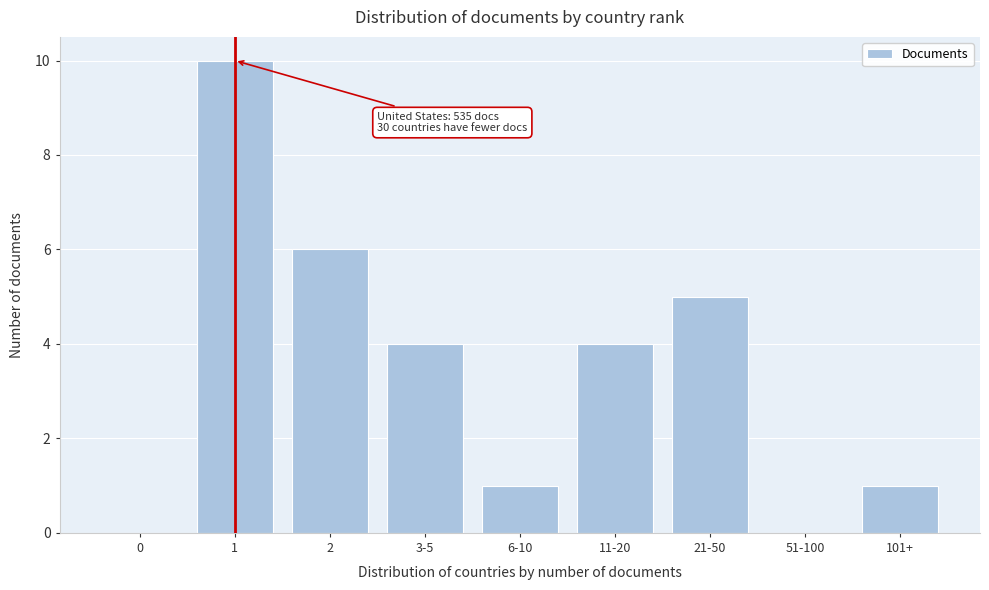

Reading left to right, what are all the values shown in this chart?

0=0	1=10	2=6	3-5=4	6-10=1	11-20=4	21-50=5	51-100=0	101+=1